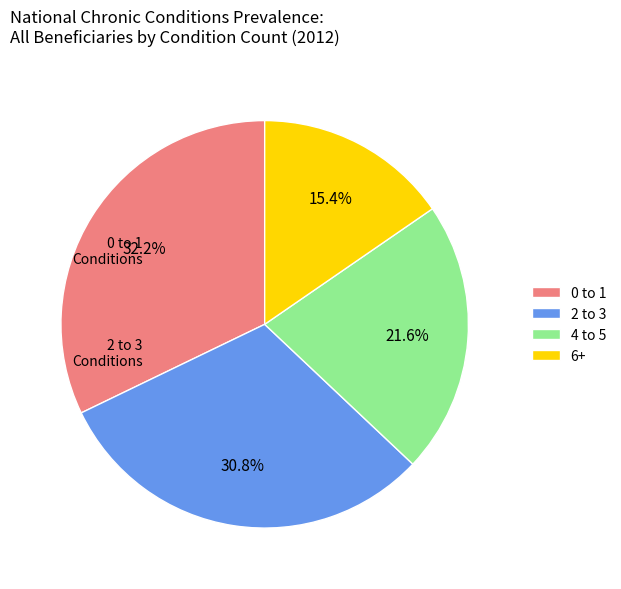

True or false: 2 to 3 accounts for 31% of the total.

True